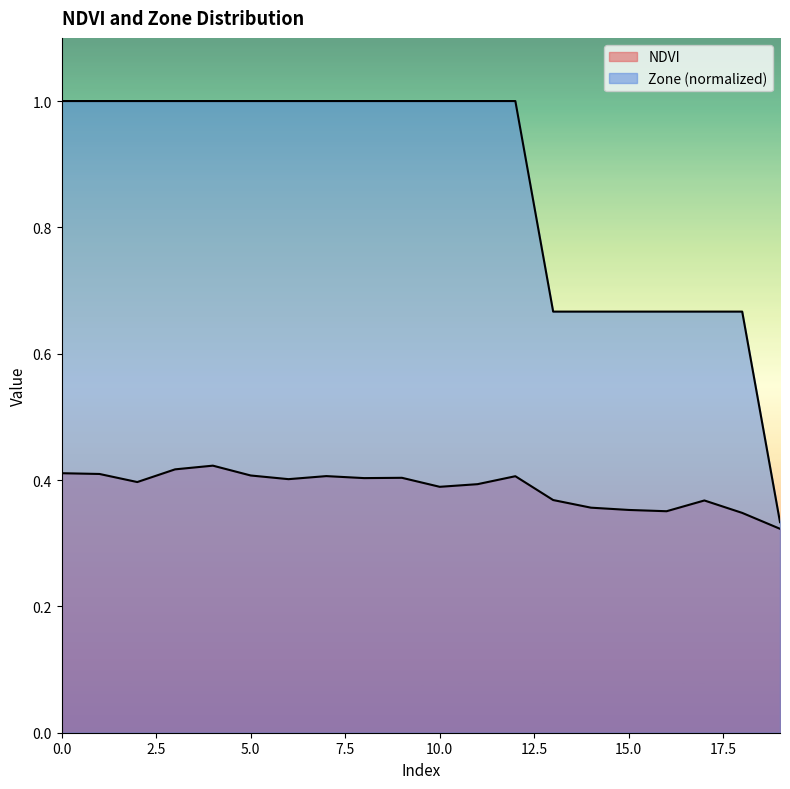

What is the highest value of the NDVI series?

0.4